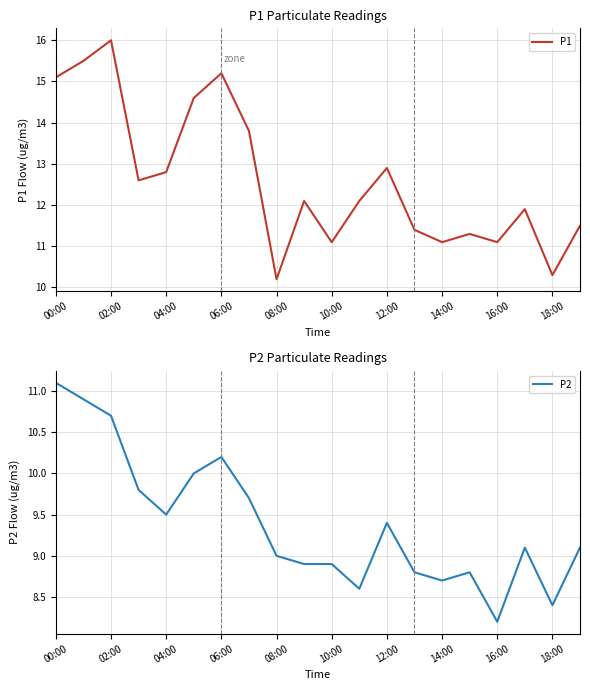

Does the chart display data point markers on the line(s)?

No